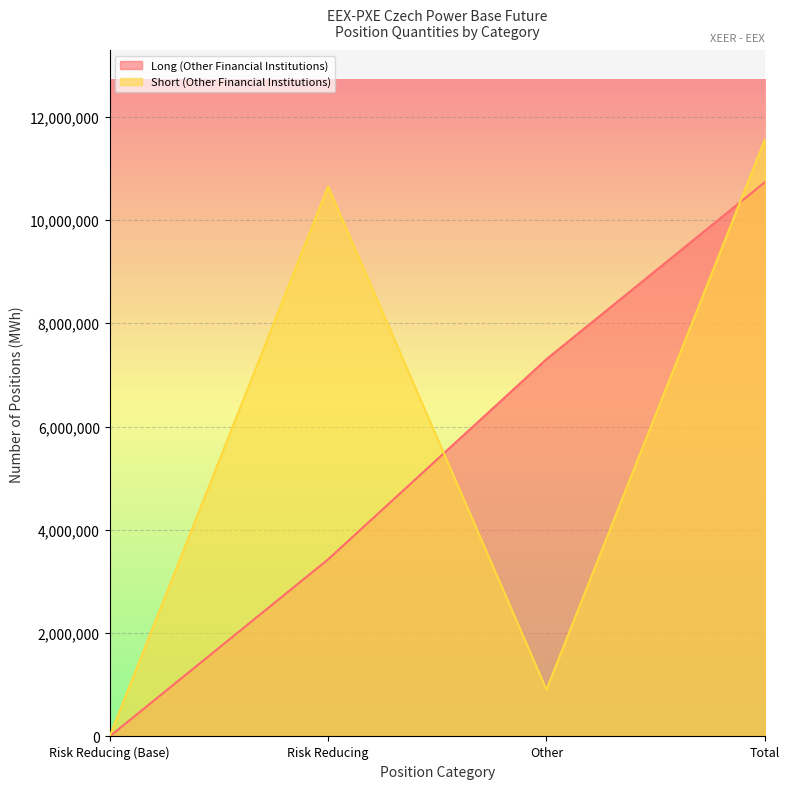

At which label does Short (Other Financial Institutions) first exceed 10648610?

Total